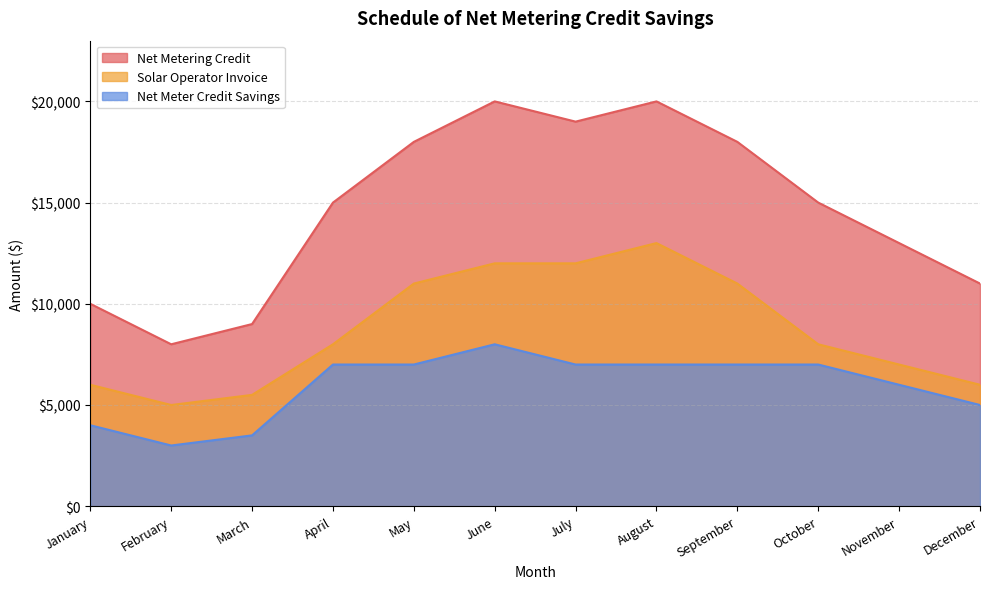

How many categories are shown in the chart?

12